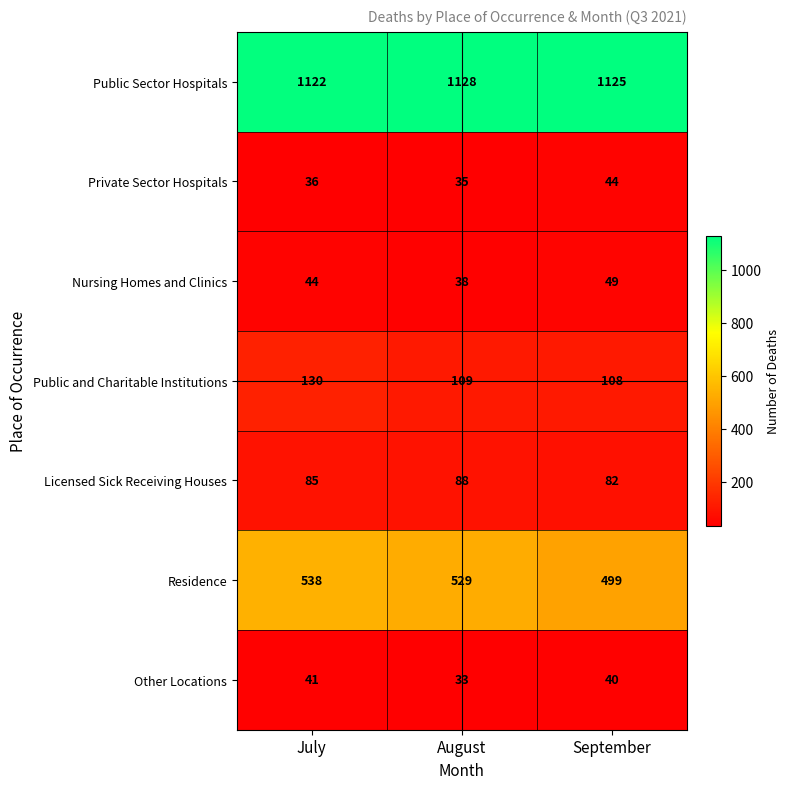

Which category has the highest value in the Other Locations series?

July